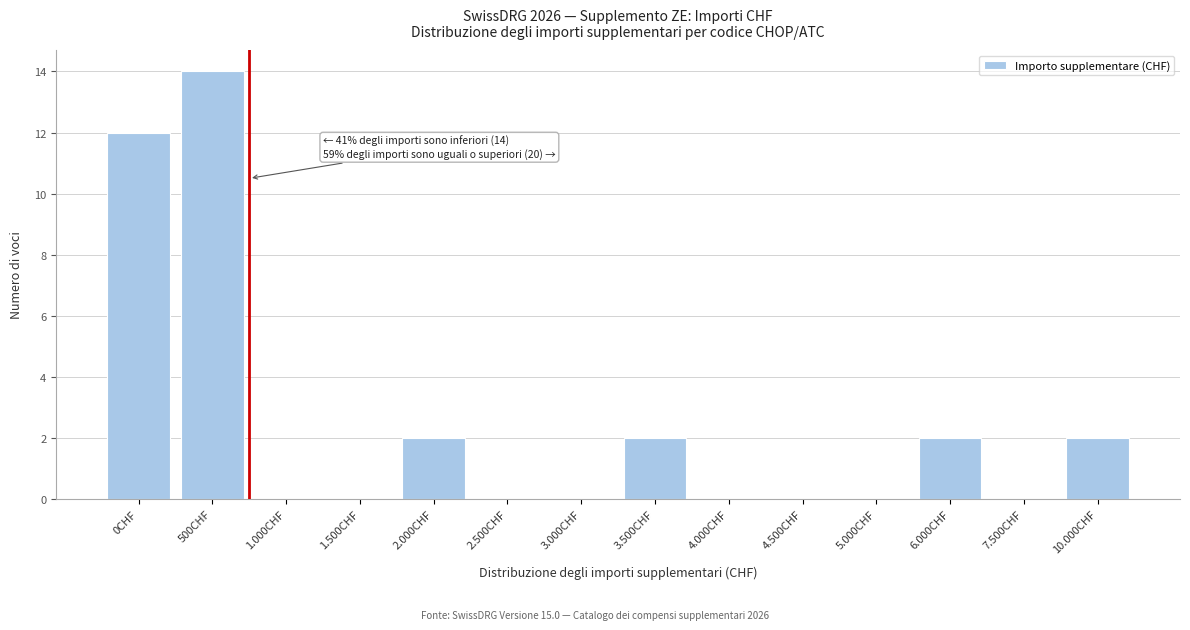

Reading left to right, extract all data points from this chart.

0CHF=12	500CHF=14	1.000CHF=0	1.500CHF=0	2.000CHF=2	2.500CHF=0	3.000CHF=0	3.500CHF=2	4.000CHF=0	4.500CHF=0	5.000CHF=0	6.000CHF=2	7.500CHF=0	10.000CHF=2